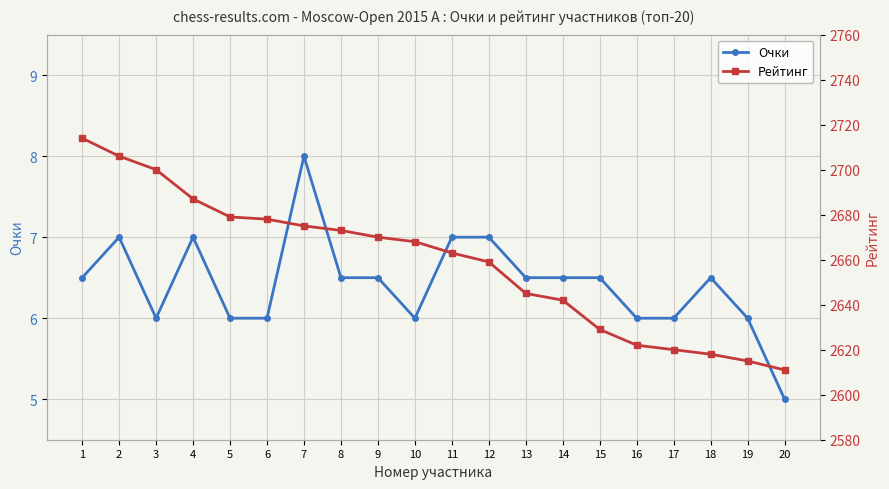

True or false: Рейтинг has more than 0 interior local peaks.

False